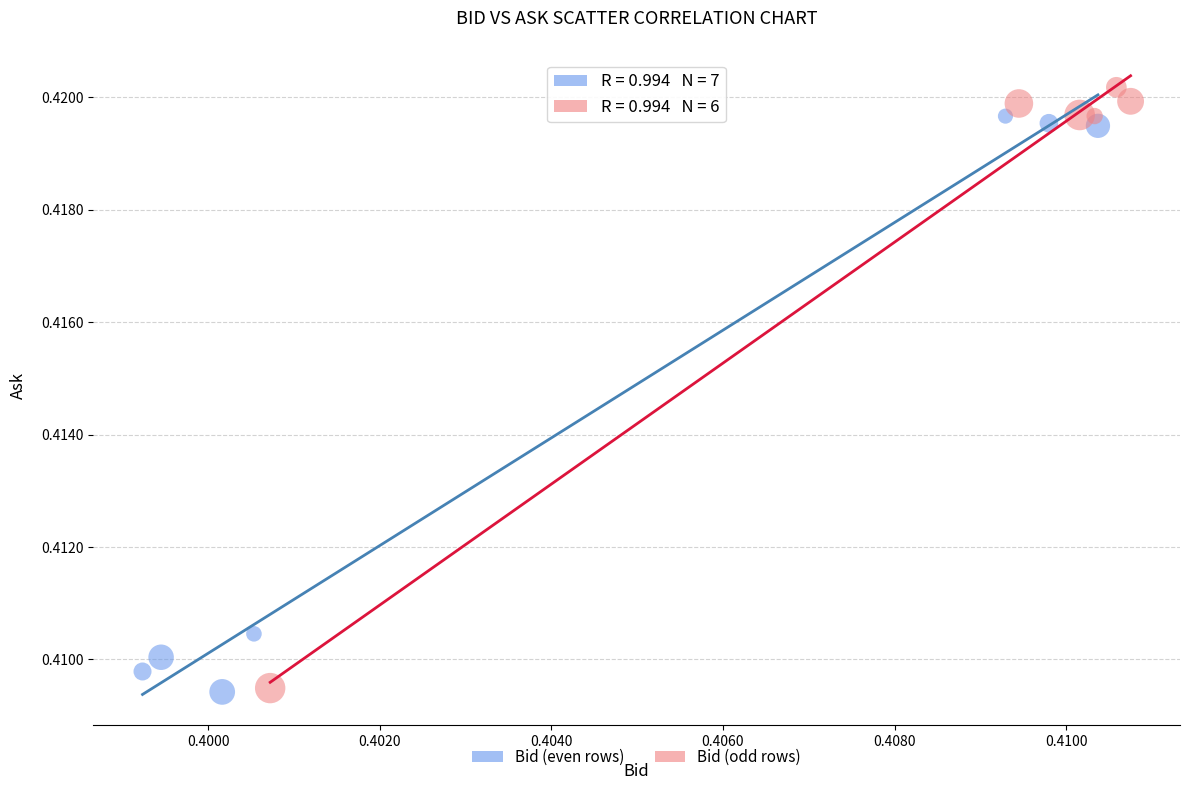

Which series contains the highest Y value?

Bid (odd rows)